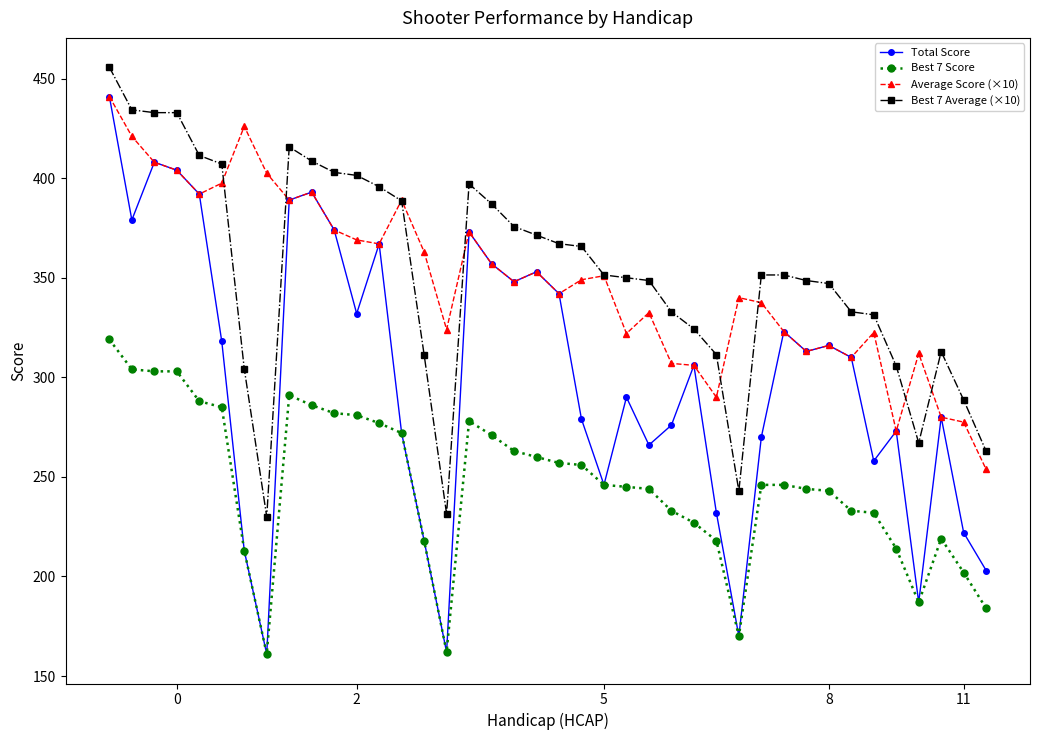

Which series has the widest spread of values?

Total Score